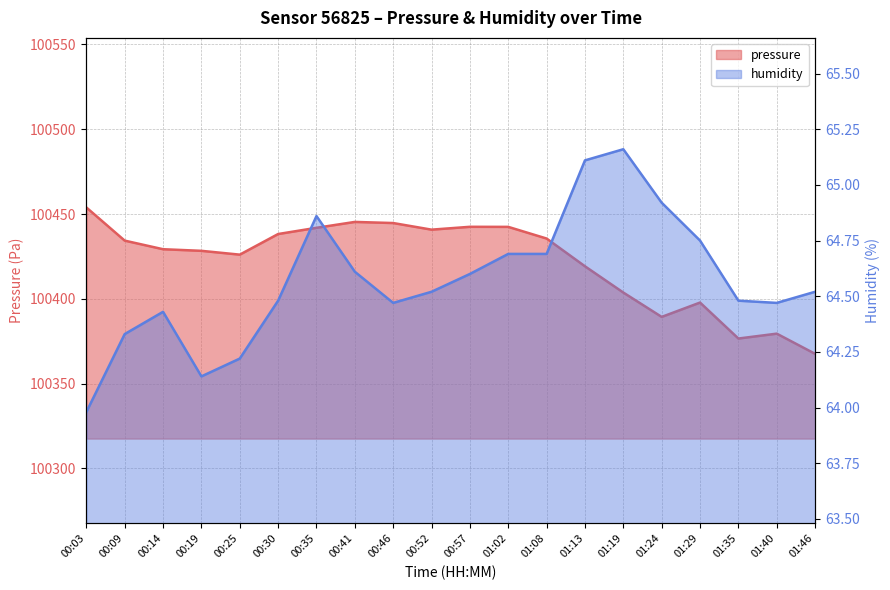

What are all the series names shown in the legend?

pressure, humidity